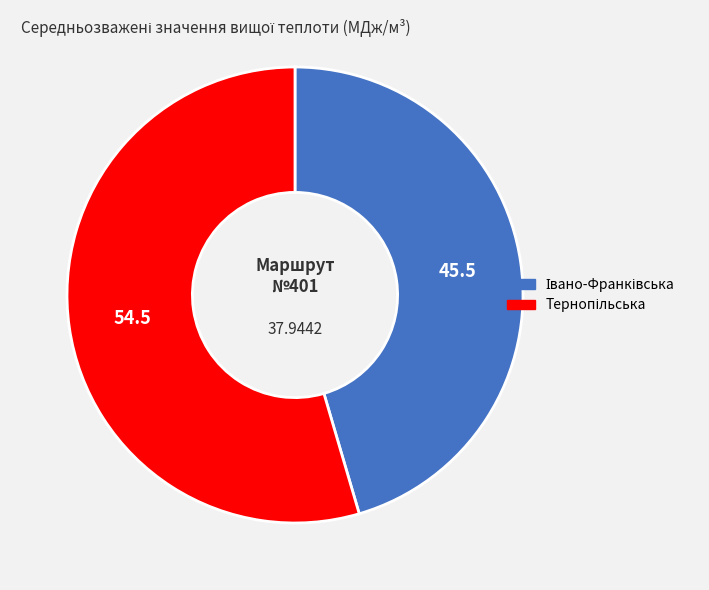

Does any single category account for the majority?

Yes